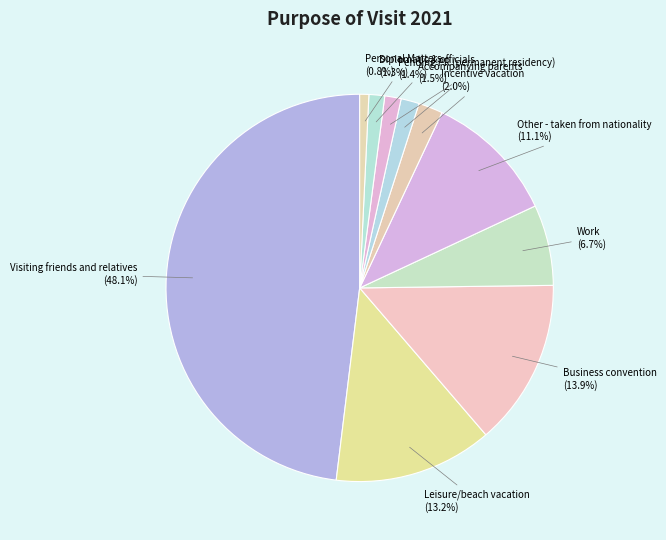

How many segments does this pie chart have?

10